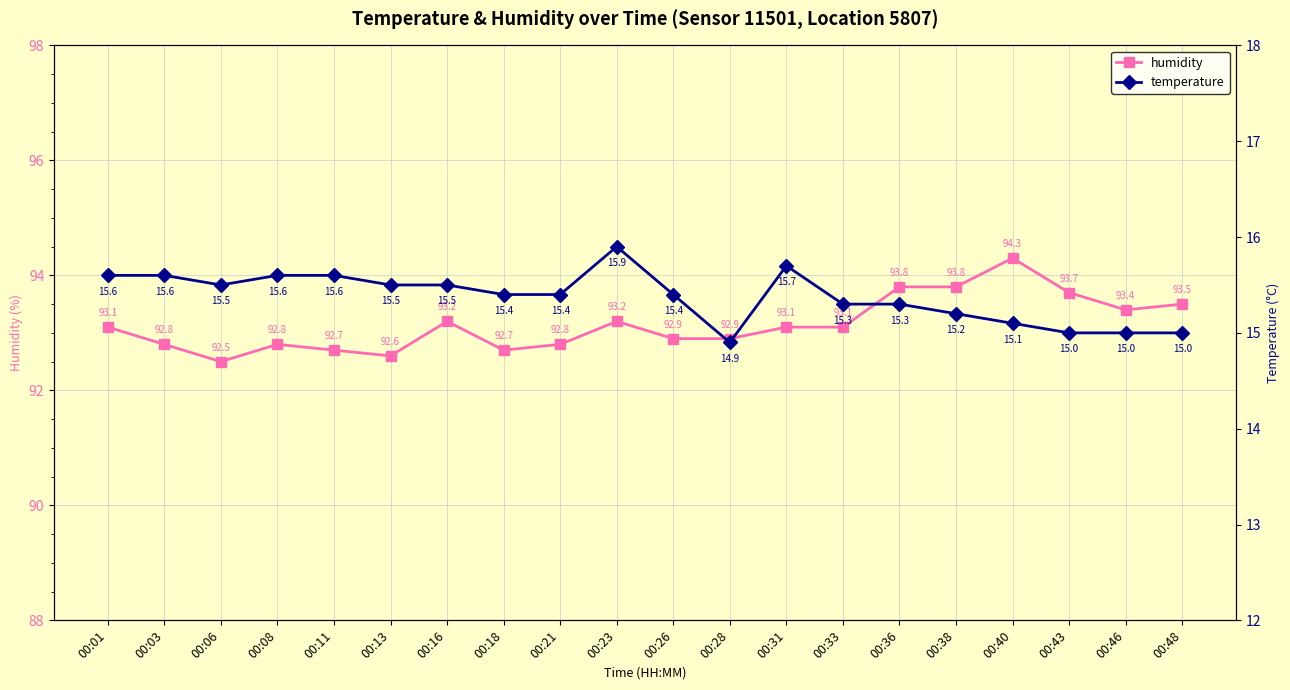

True or false: temperature and humidity cross at least once.

False